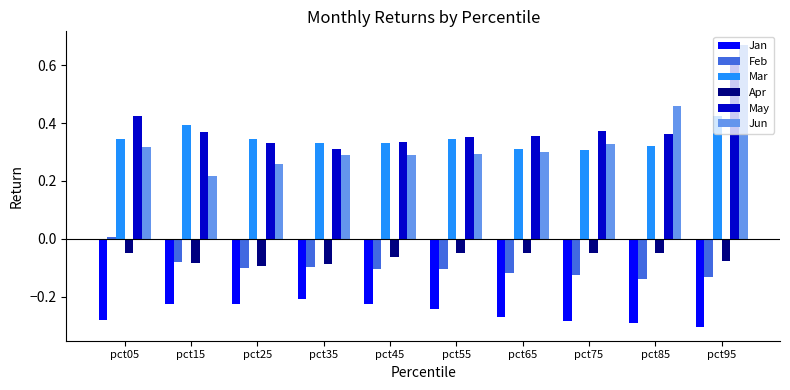

At which category is the sum across all series the highest?

pct95